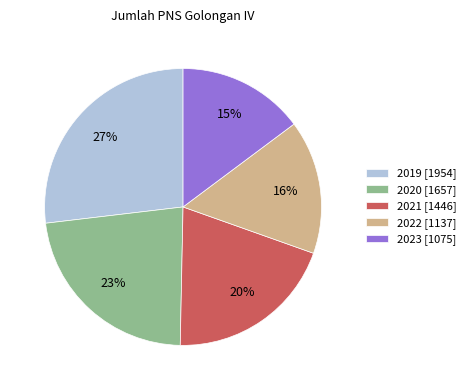

What percentage is the 2019 slice, to the nearest percent?

27%